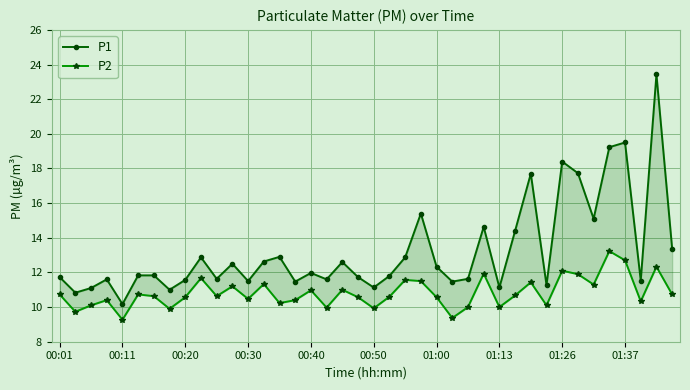

In P2, how many points are lower than both neighbors (excluding endpoints)?

13